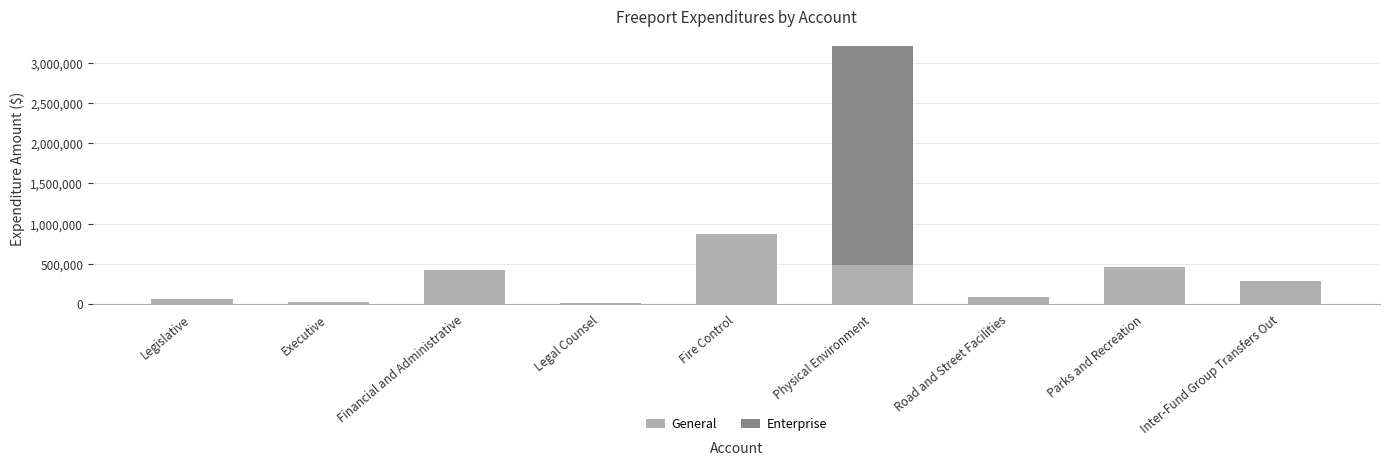

At which category is the sum across all series the highest?

Physical Environment